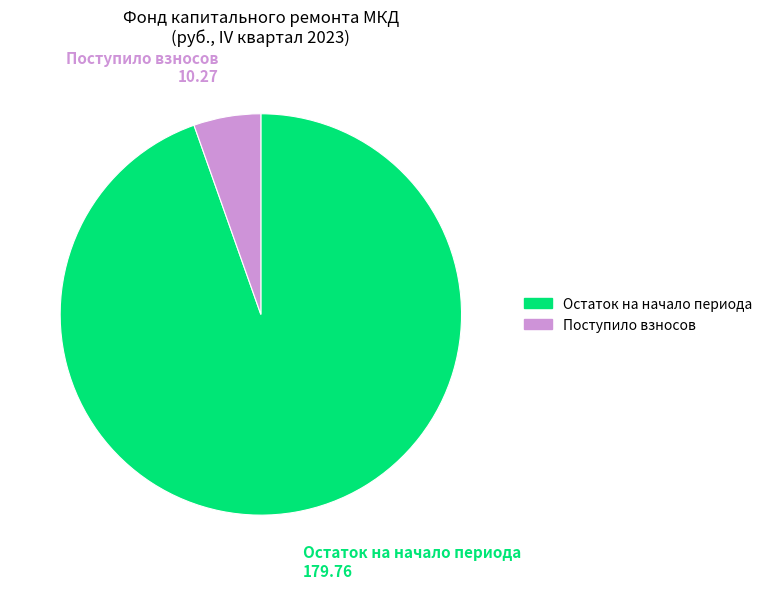

Is there any slice that represents more than half of the pie?

Yes